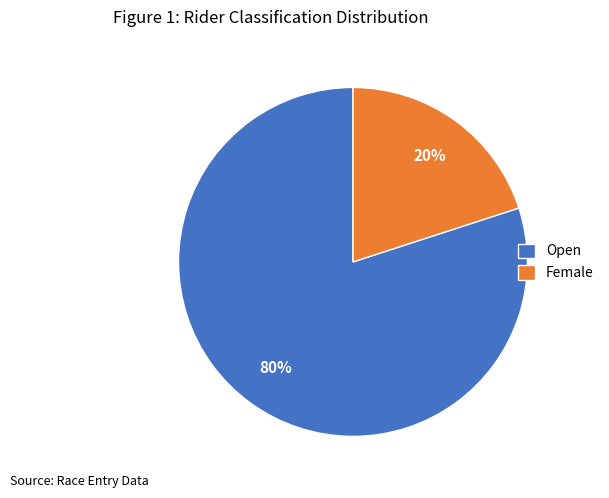

Approximately how many times larger is the value at Open compared to Female?

4.0